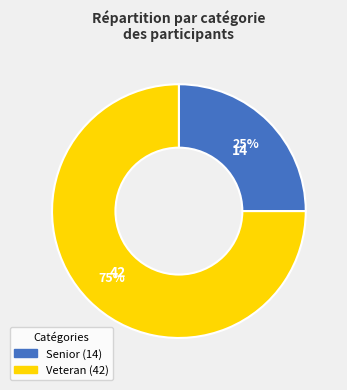

To the nearest percent, what is the difference between the largest and smallest slice percentages?

50%